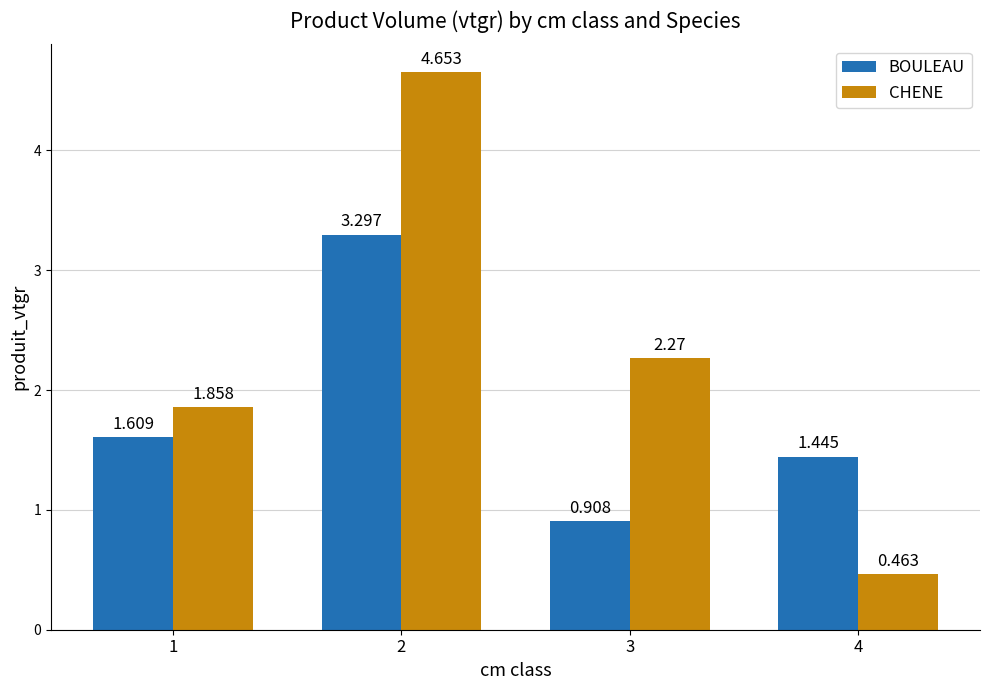

Which series has the widest spread of values?

CHENE